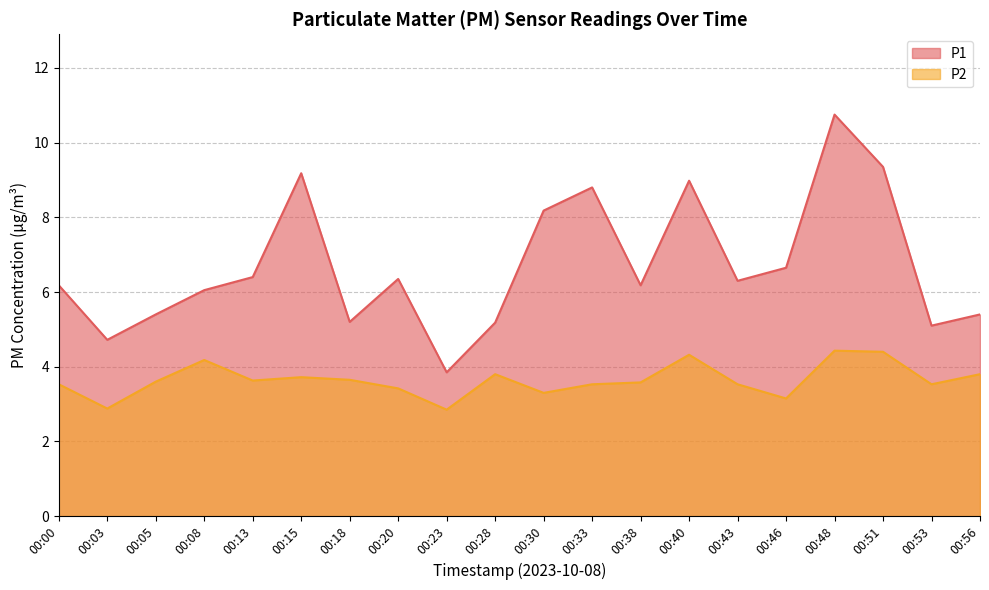

What is the difference between the maximum and minimum values in the P1 series?

6.9